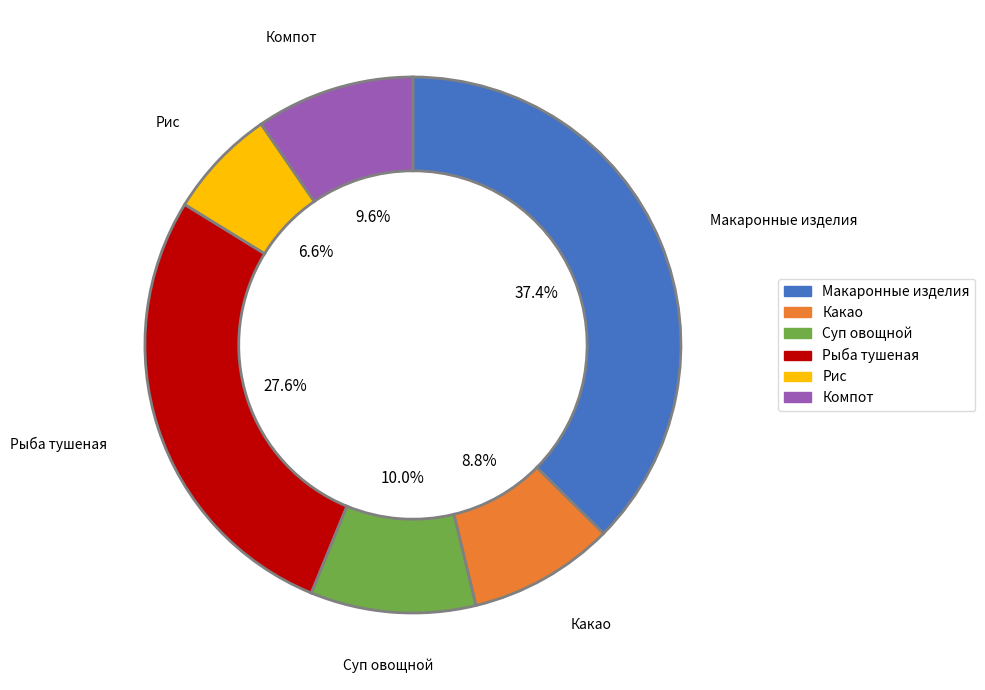

Is there a majority slice in this chart?

No